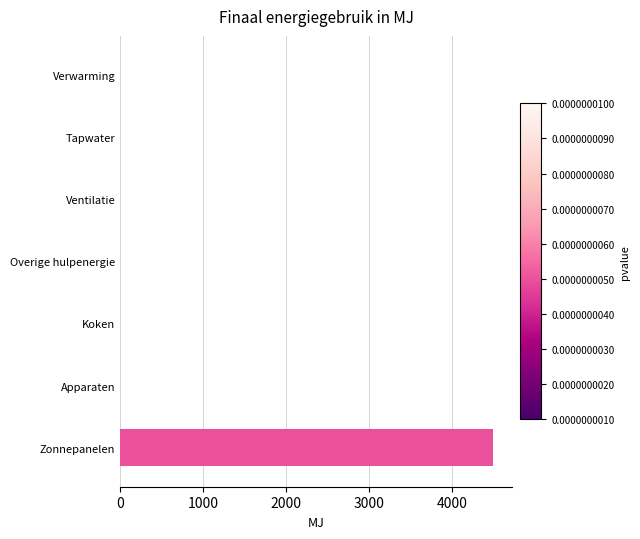

True or false: the data shows 0.0 at Koken.

True